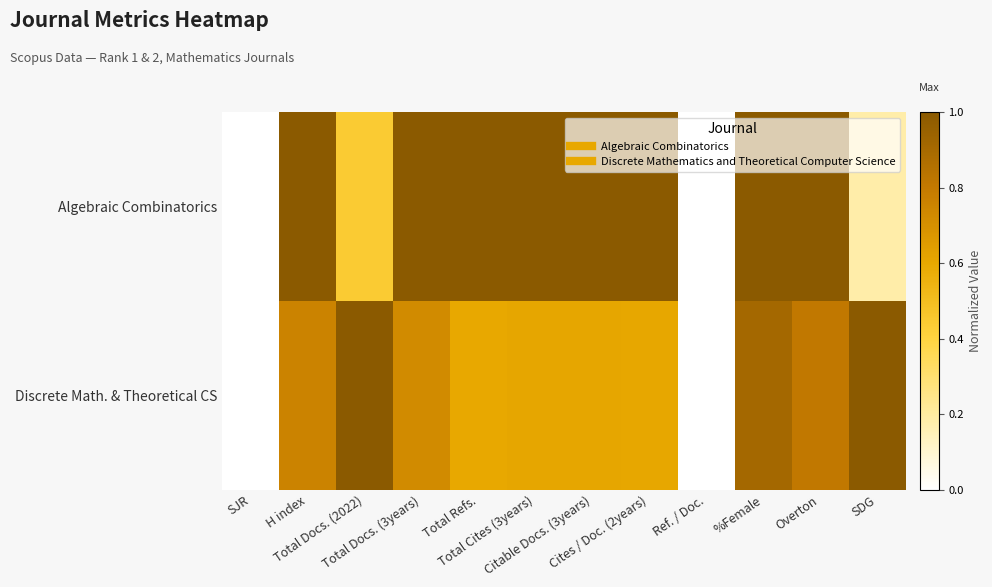

At how many categories does at least one series exceed 0?

10